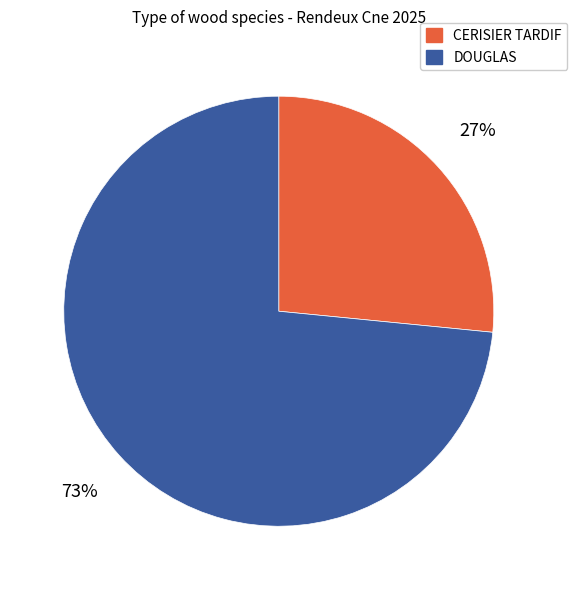

Combined, do DOUGLAS and CERISIER TARDIF account for over 50%?

Yes